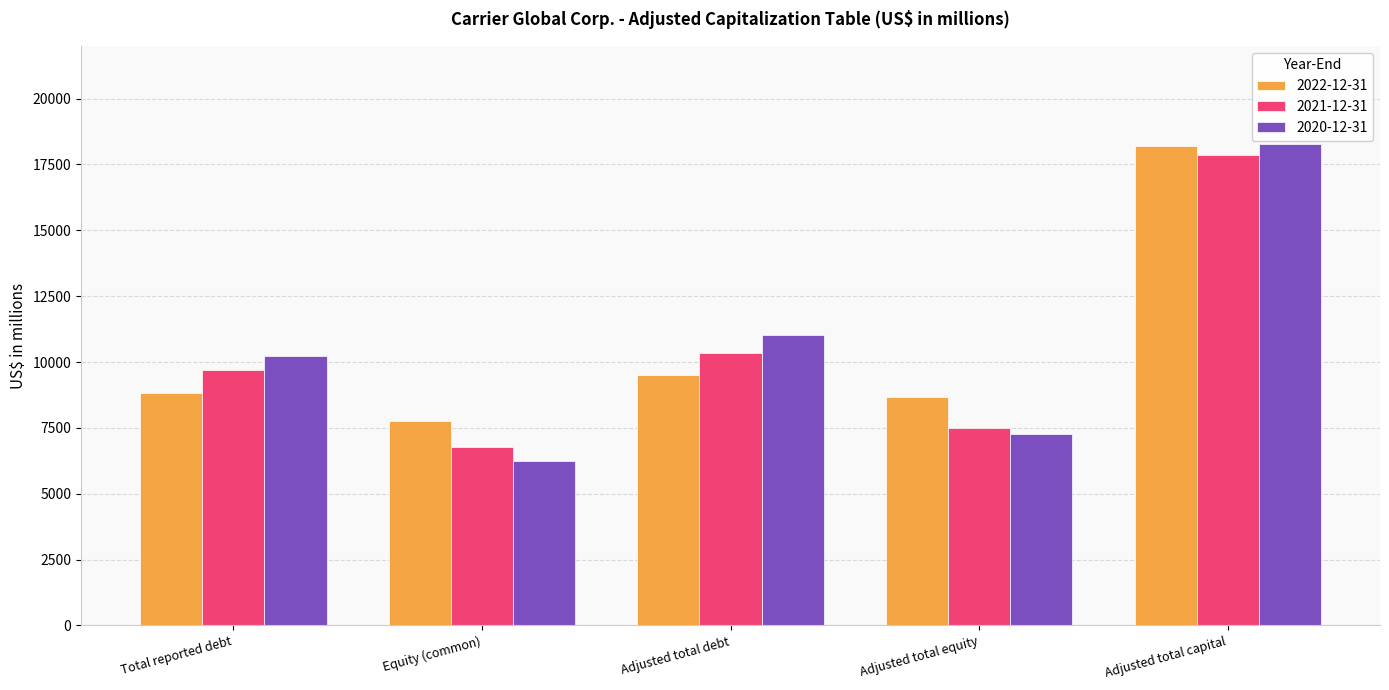

What is the minimum value for 2020-12-31?

6252